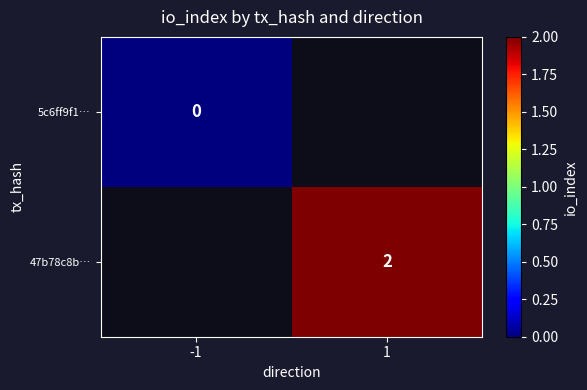

Is it true that 47b78c8b… equals 3 at 1?

False